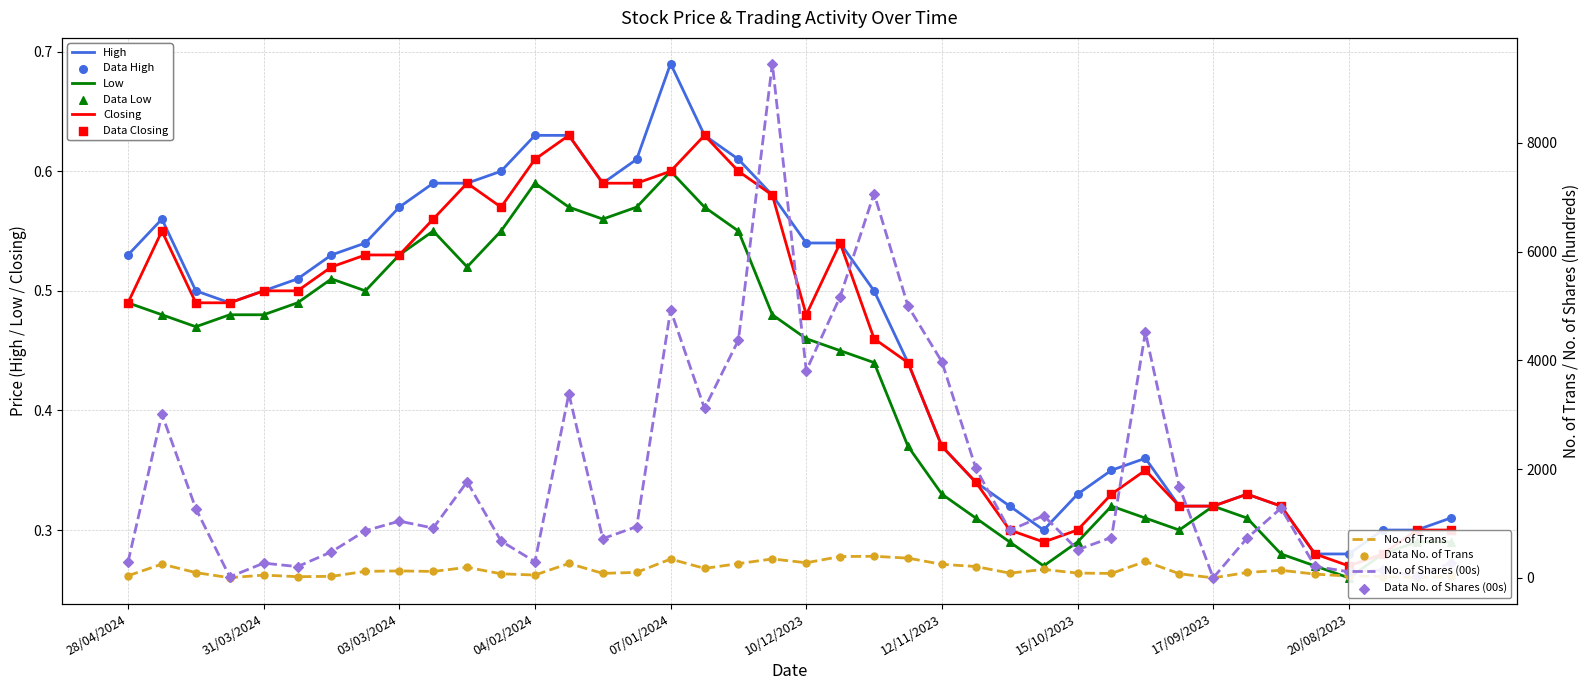

Which series contains the lowest Y value?

Low